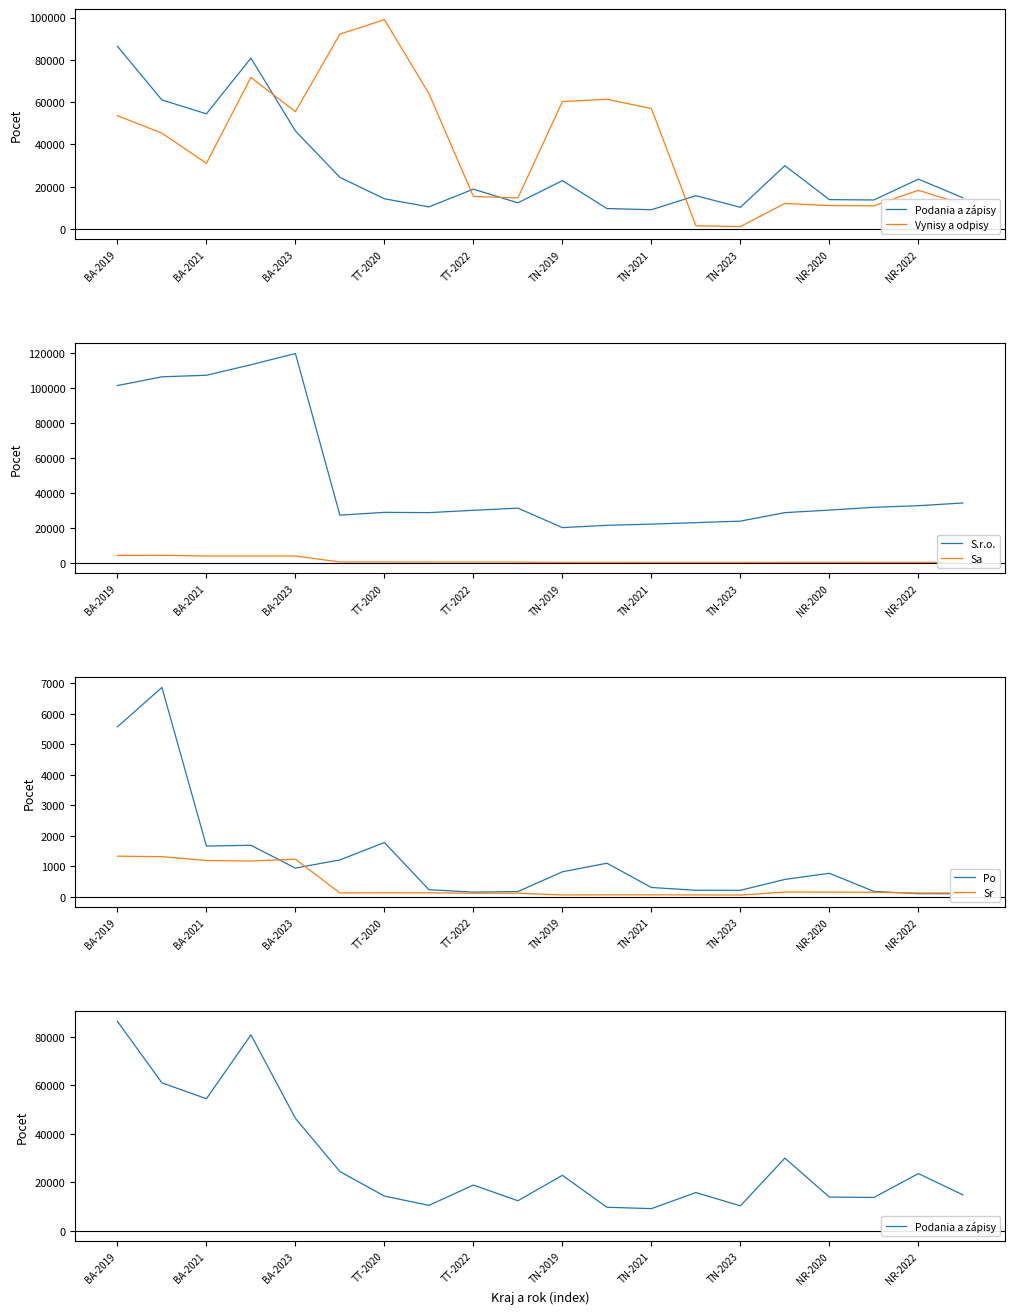

True or false: Sa and S.r.o. intersect in this chart.

False